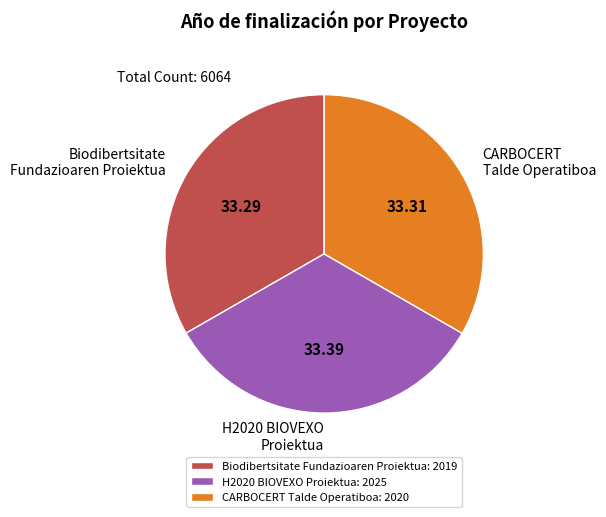

Does H2020 BIOVEXO Proiektua account for over 50% of the chart?

No